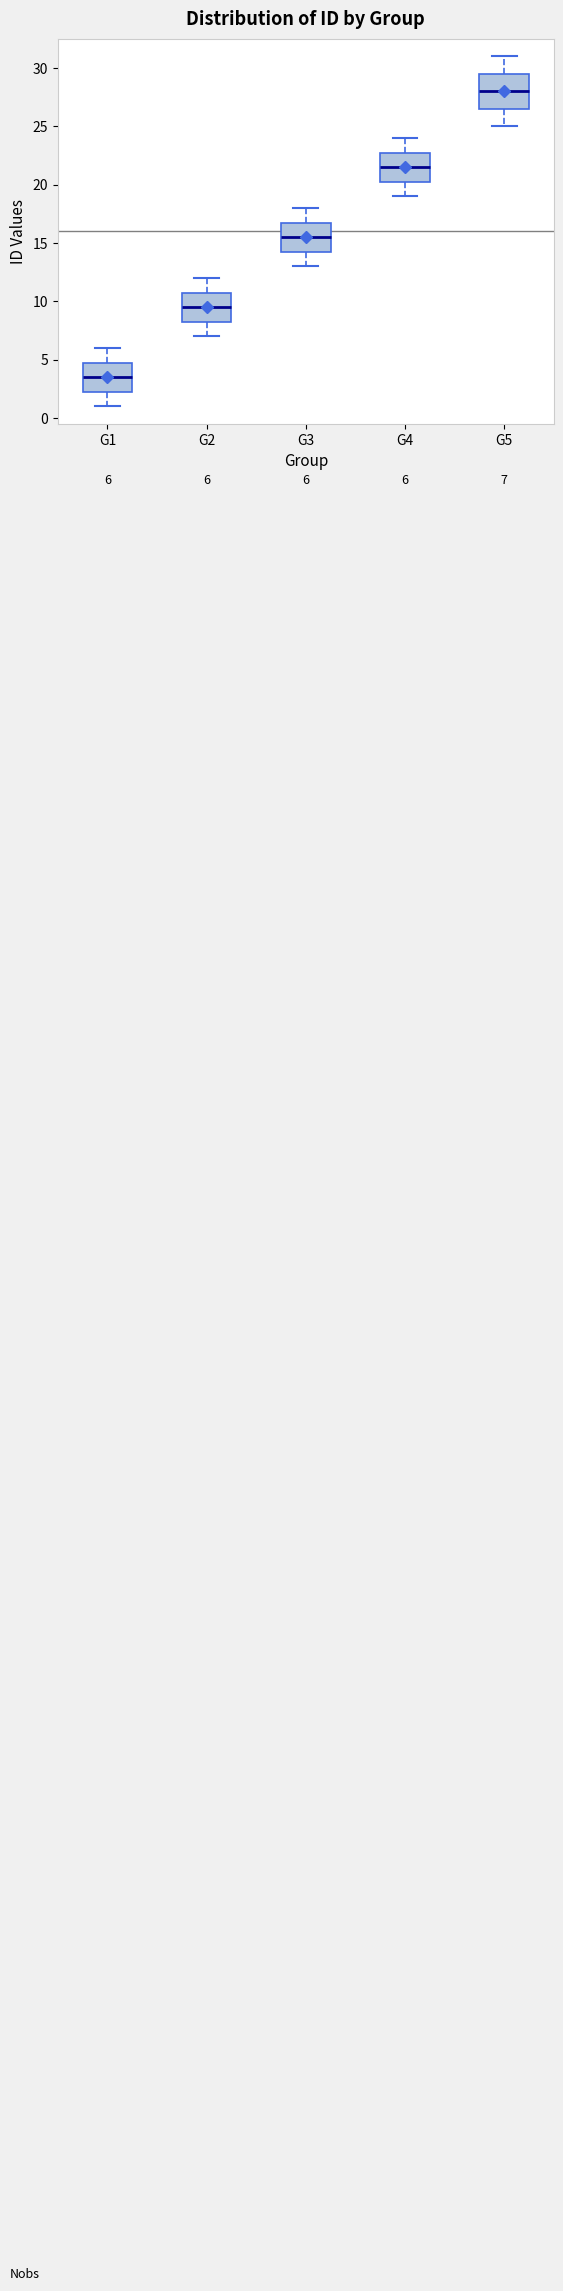

Which box has the lowest median line?

G1